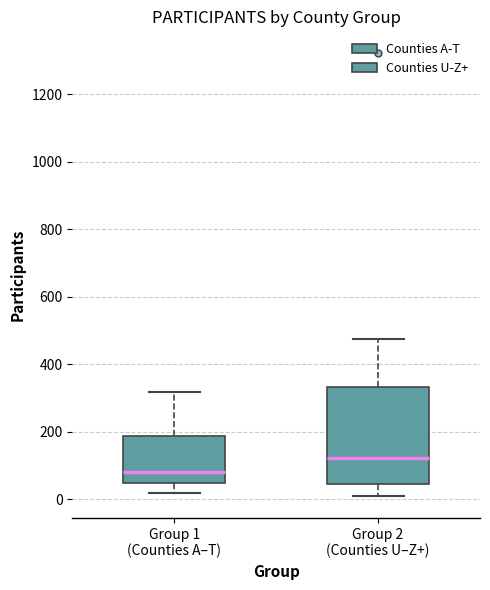

Which box has the highest median line?

Group 2 (Counties U–Z+)